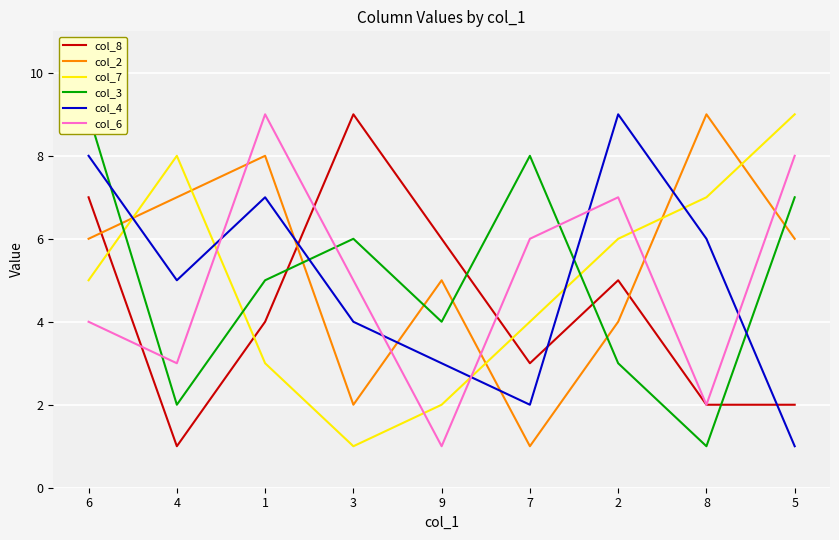

How many data points does each series have?

9